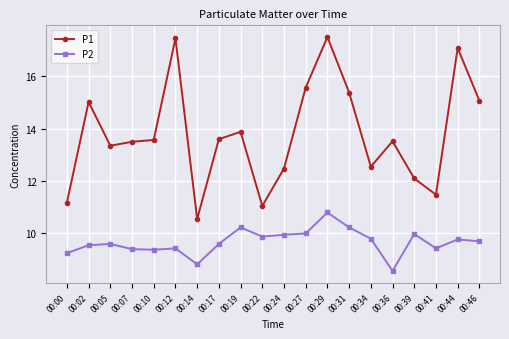

Does the chart display data point markers on the line(s)?

Yes